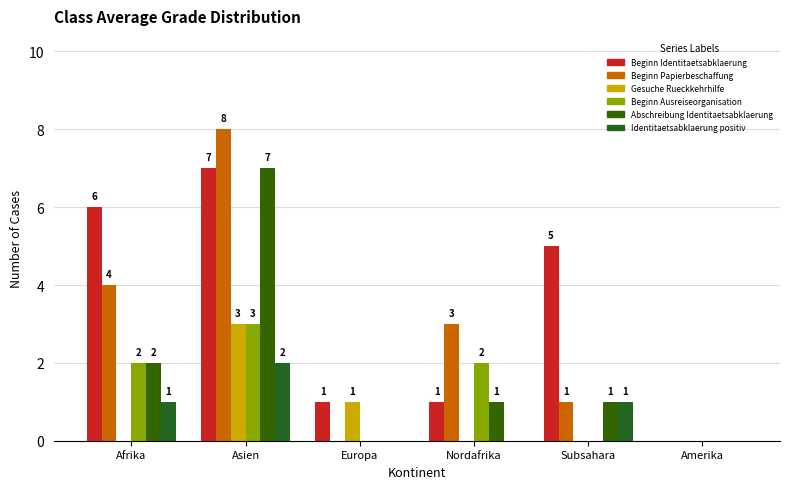

What is the difference between the highest and lowest values at Asien?

6